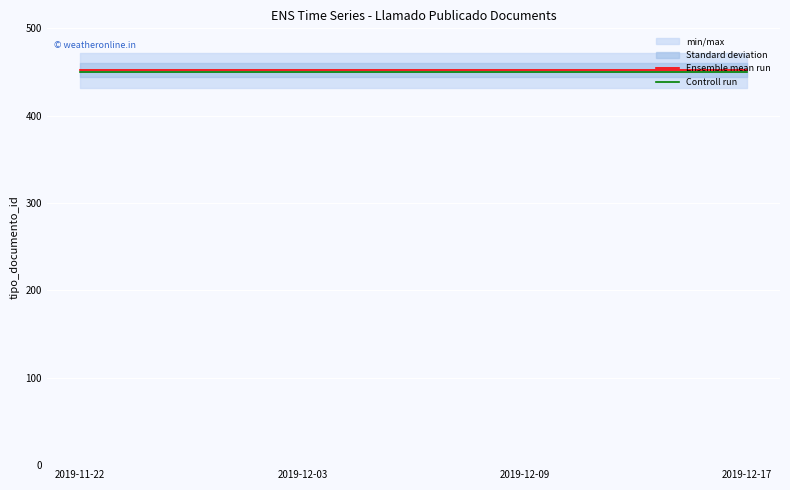

Between 2019-12-09 and 2019-12-17, which series saw the biggest shift?

Ensemble mean run